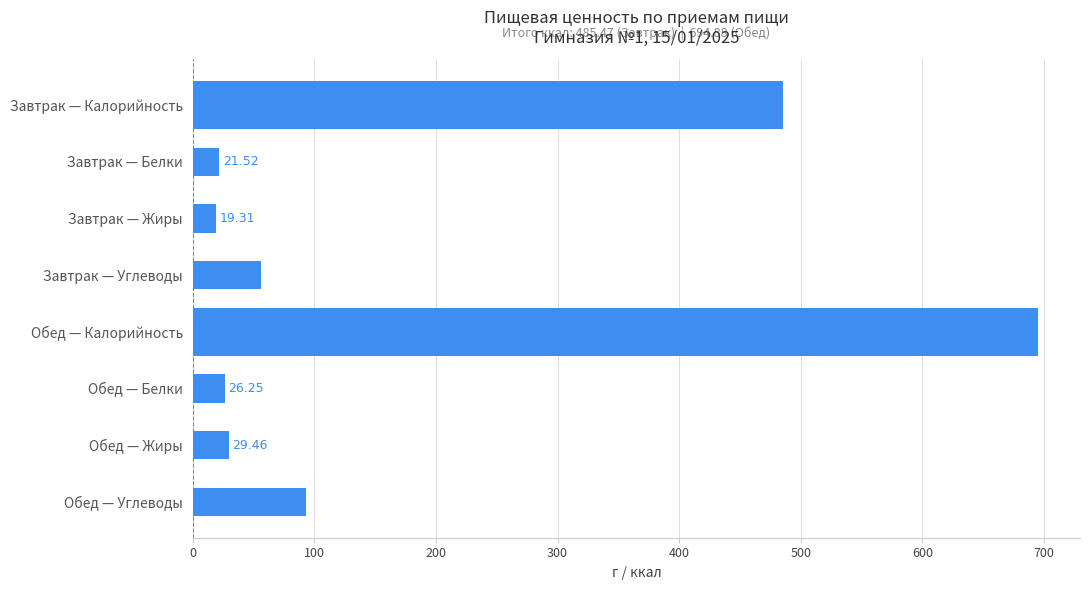

List the labels in order of value, largest first.

Обед — Калорийность, Завтрак — Калорийность, Обед — Углеводы, Завтрак — Углеводы, Обед — Жиры, Обед — Белки, Завтрак — Белки, Завтрак — Жиры